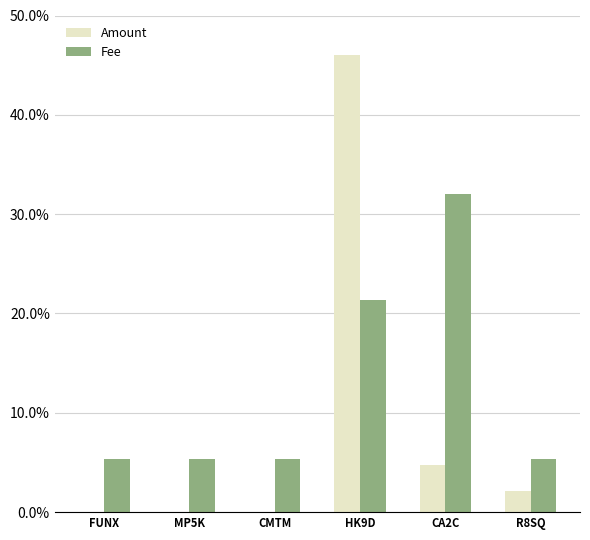

What is the difference between the Amount values at CA2C and HK9D?

41.2